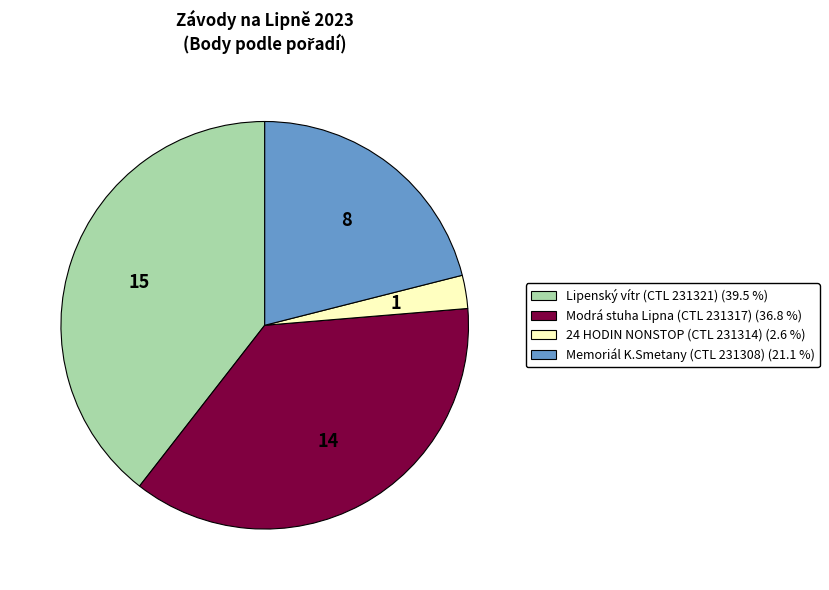

Is there any slice that represents more than half of the pie?

No